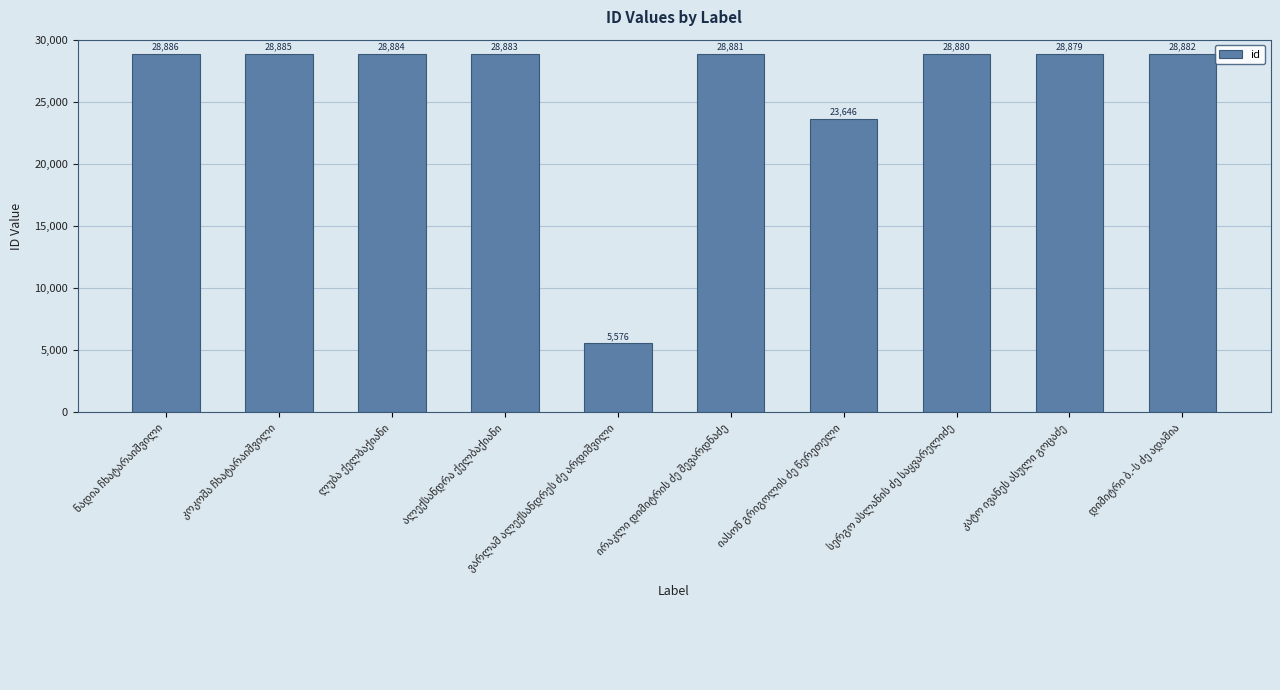

What is the minimum value shown in the chart?

5576